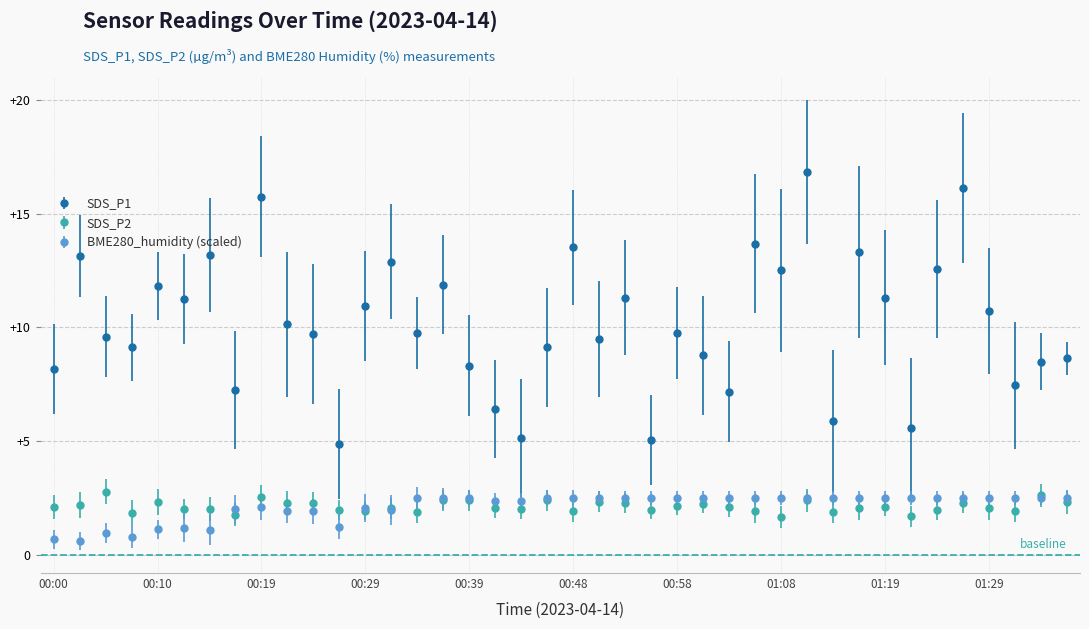

What are all the series names shown in the legend?

SDS_P1, SDS_P2, BME280_humidity (scaled)